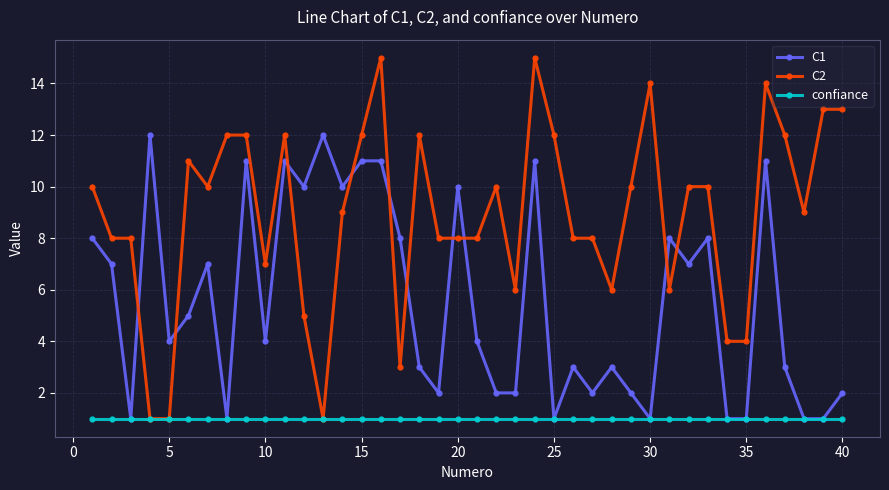

How many times do C2 and C1 cross each other?

10